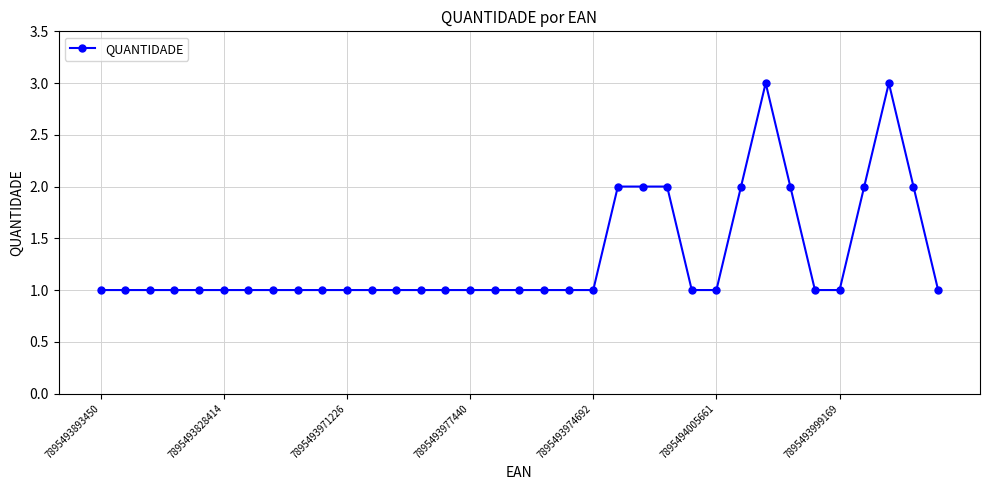

What is the greatest value displayed?

3